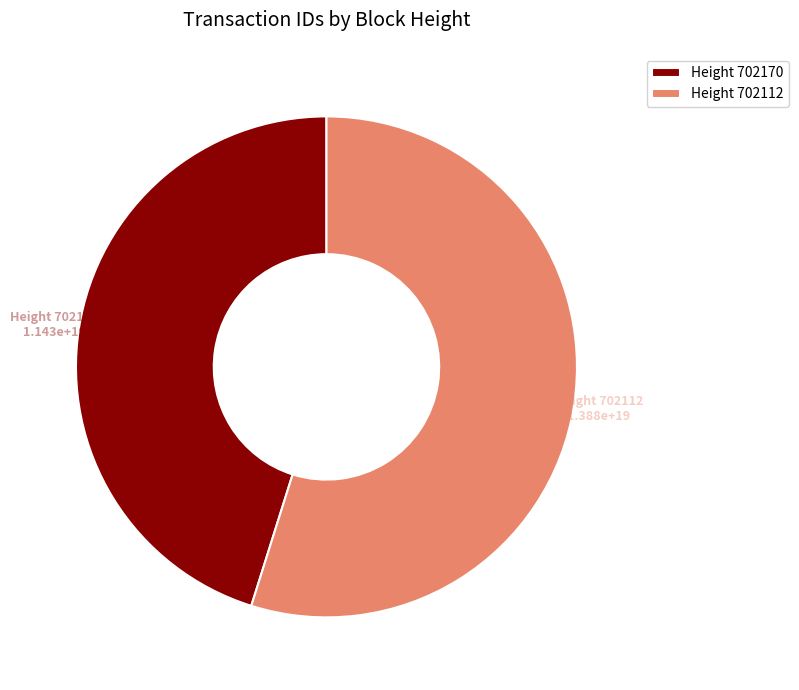

Is it true that Height 702170 is 45% of the pie?

True